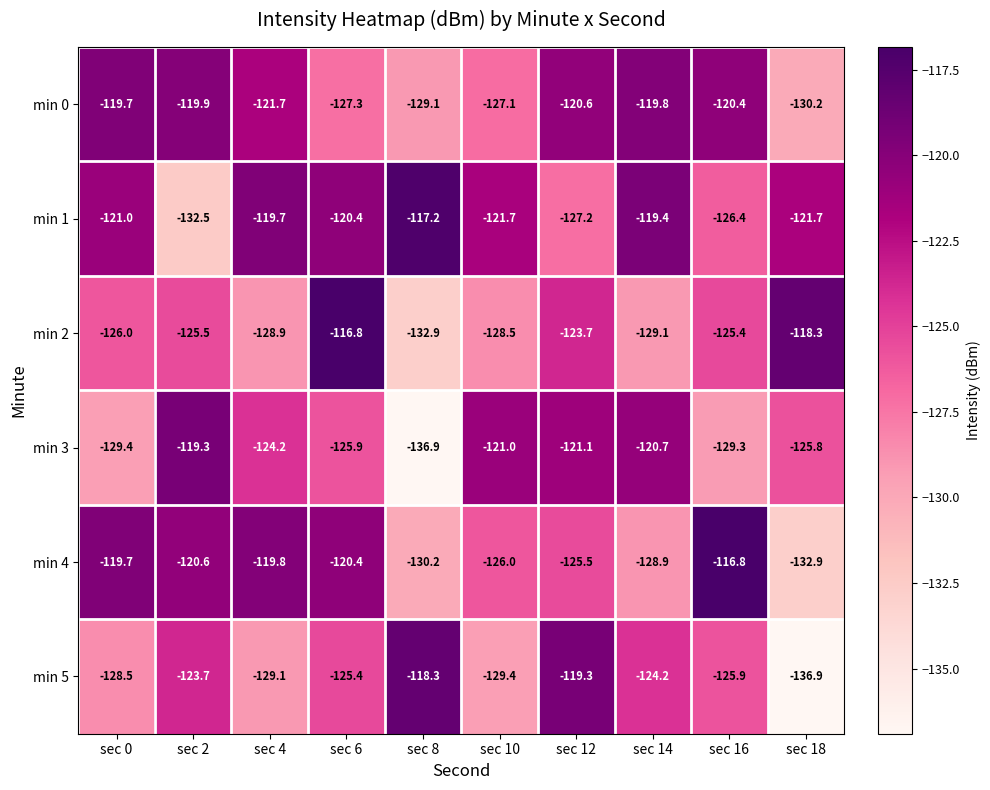

What is the spread (max minus min) of values at sec 10?

8.4